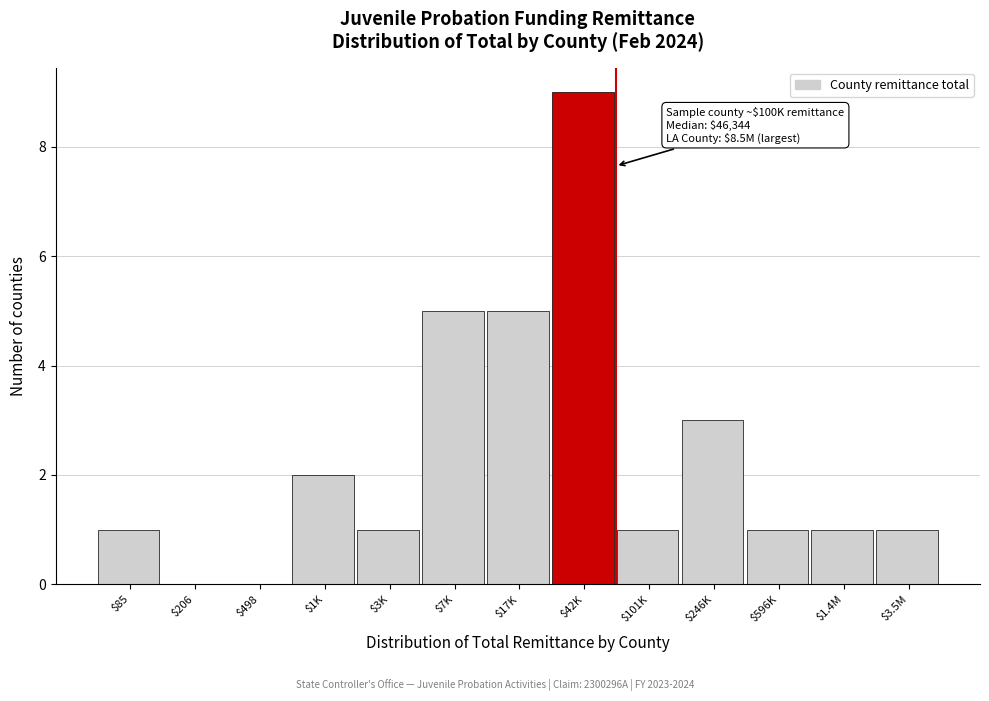

At which category does the chart reach its peak across all series?

$42K